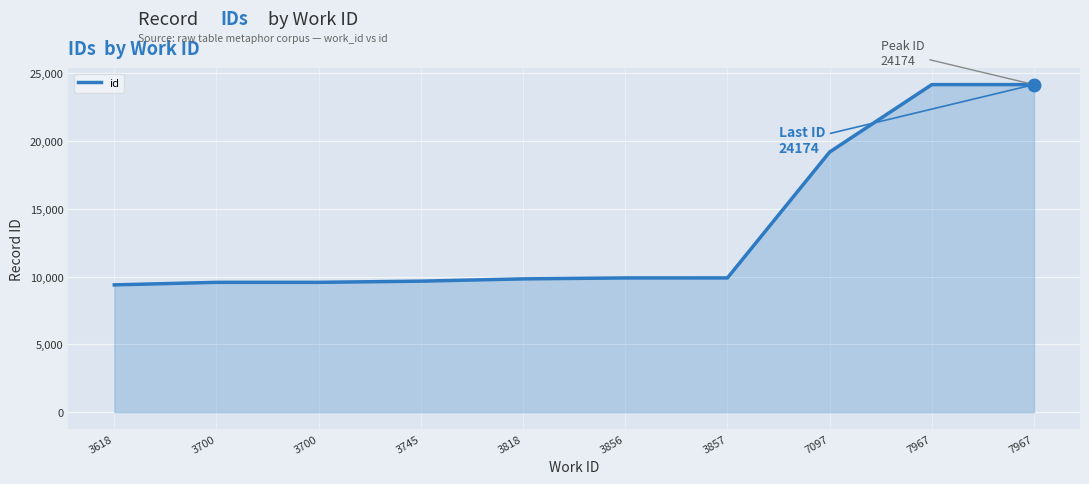

Is it true that the value at 3818 is 9836?

True